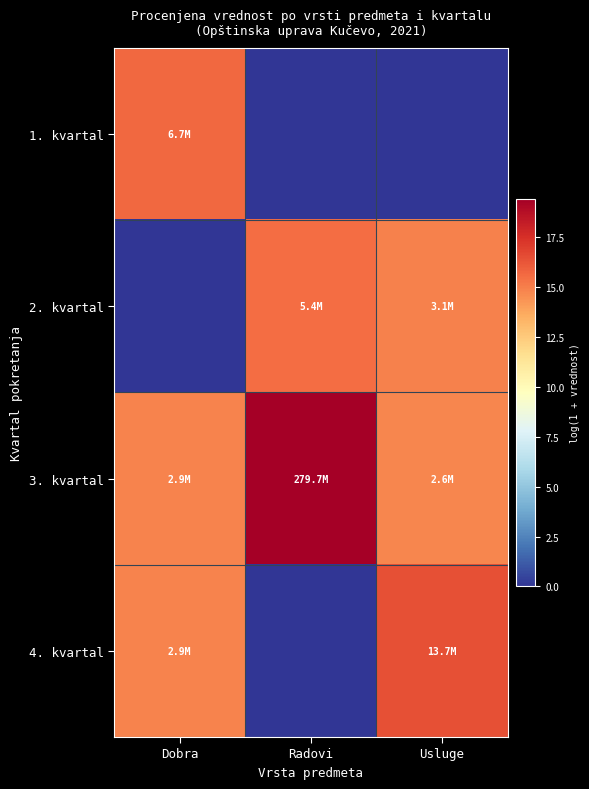

Reading left to right, what are all the values shown in this chart?

1. kvartal: Dobra=15.7	Radovi=0.0	Usluge=0.0
2. kvartal: Dobra=0.0	Radovi=15.5	Usluge=14.9
3. kvartal: Dobra=14.9	Radovi=19.4	Usluge=14.8
4. kvartal: Dobra=14.9	Radovi=0.0	Usluge=16.4